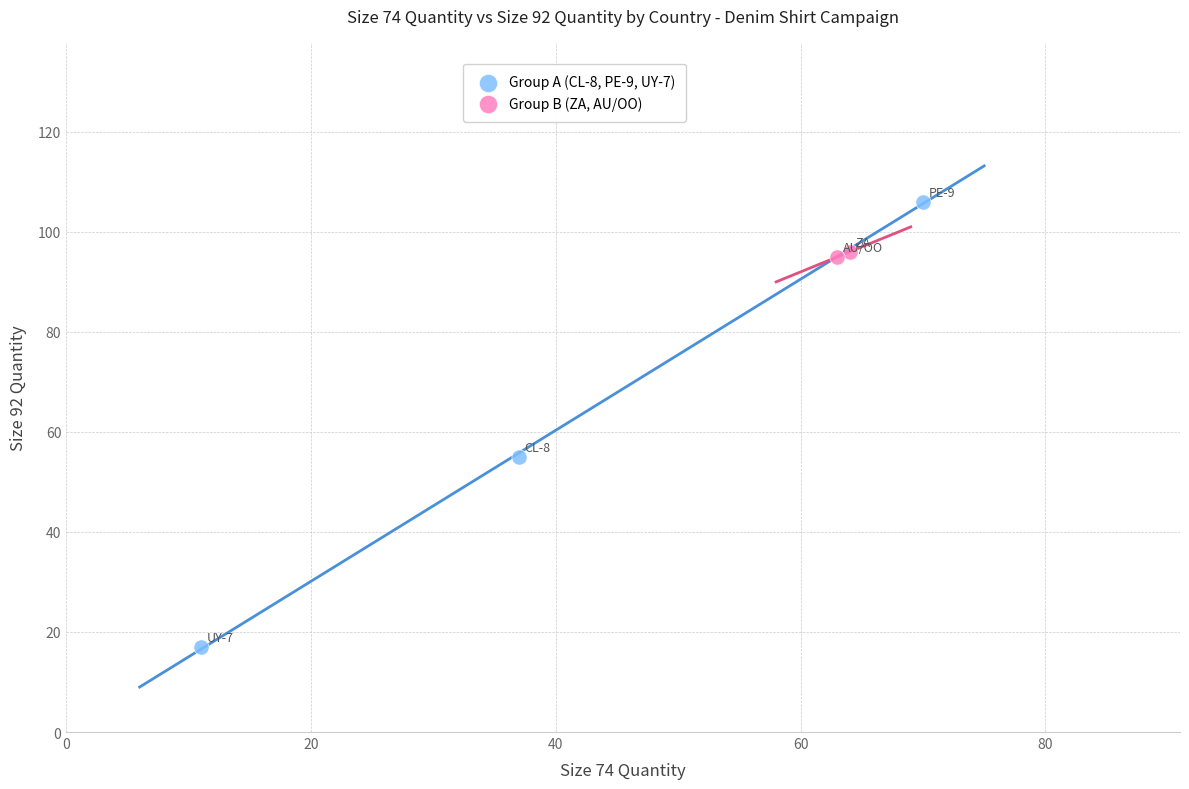

Which series has the widest spread of Y values?

Group A (CL-8, PE-9, UY-7)